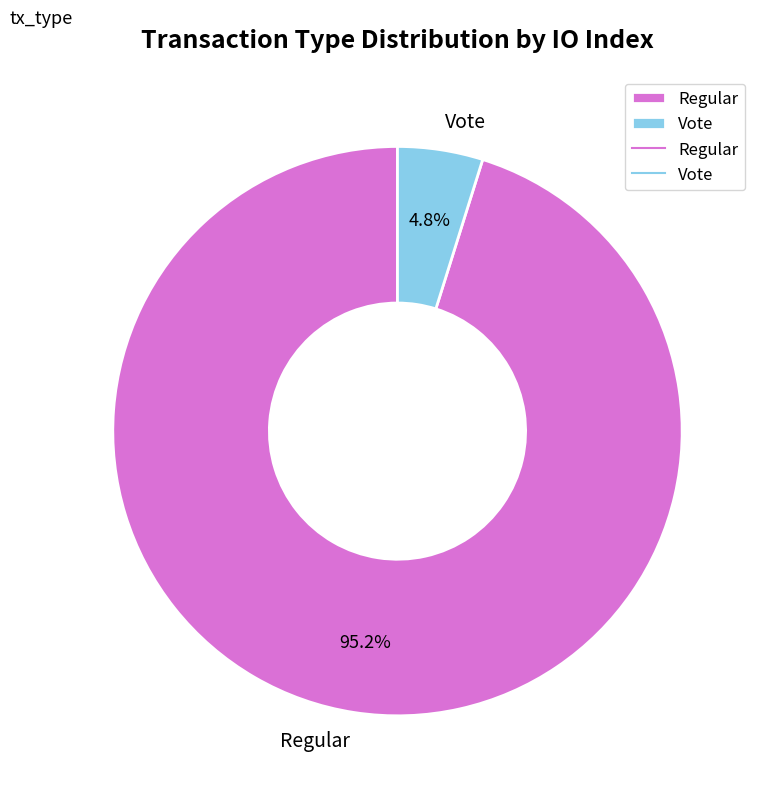

To the nearest percent, what is the combined percentage of Regular and Vote?

100%